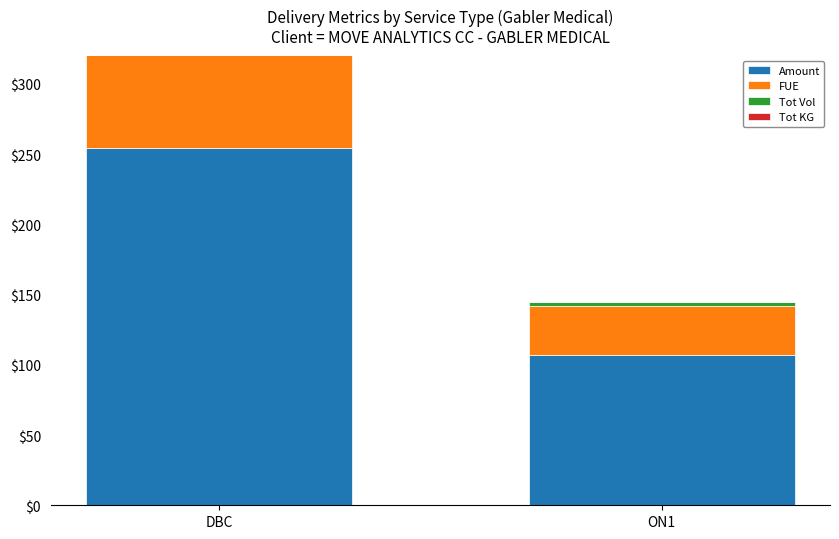

What is the total value across all series at ON1?

144.8